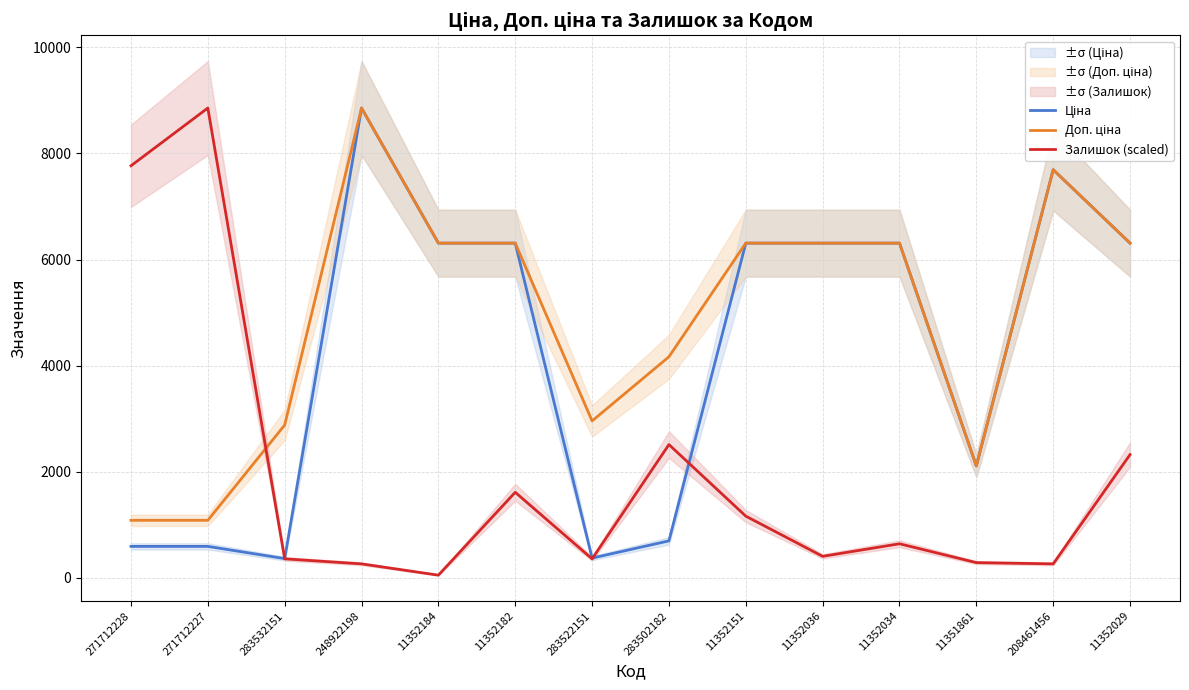

How many lines are shown in the chart?

3